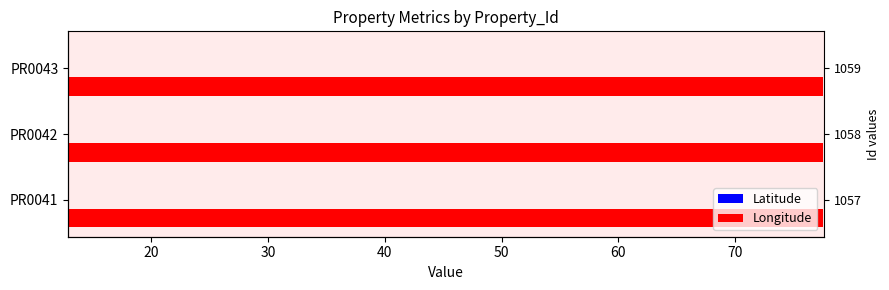

How many bars are there in each group?

2